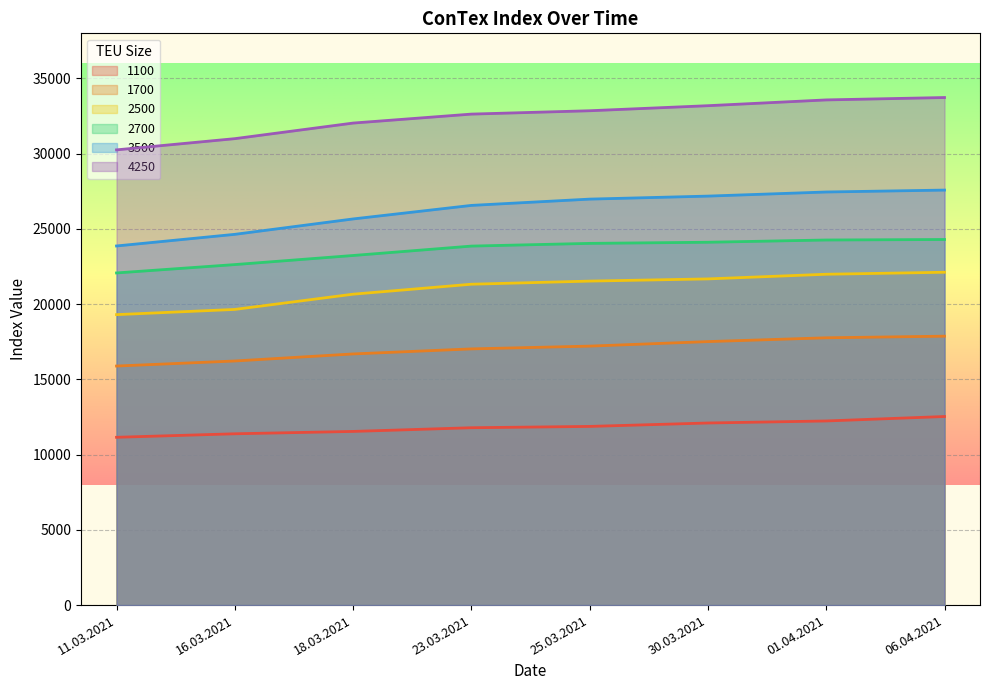

Where is 1100 nearest to the value 11842?

25.03.2021